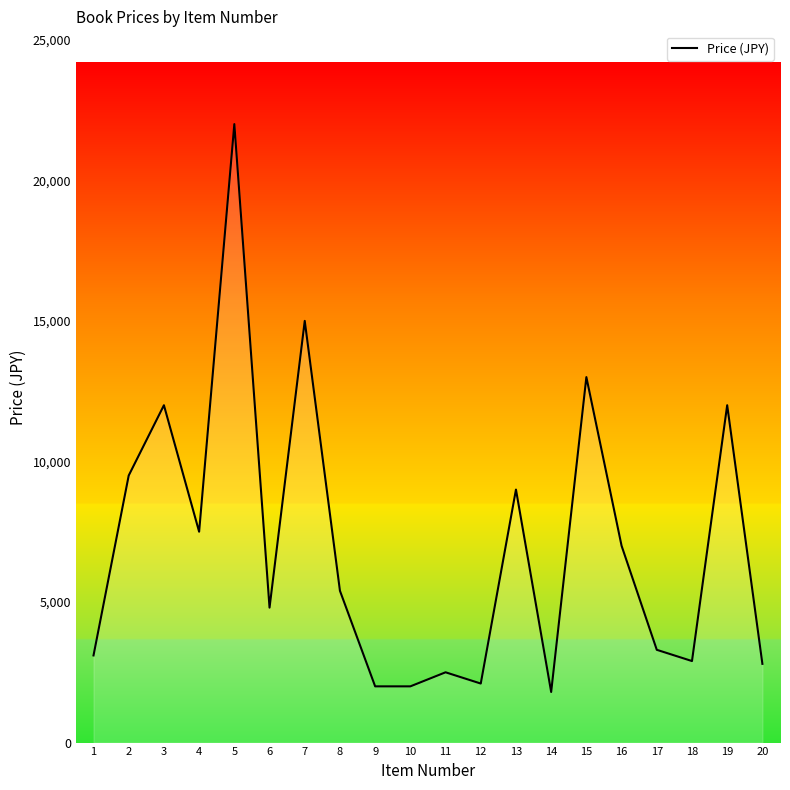

What is the change in value from 1 to 5?

+18900